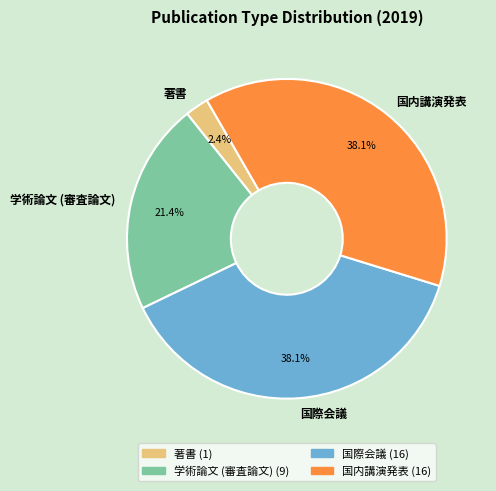

The 著書 slice represents 2% of the pie. True or false?

True